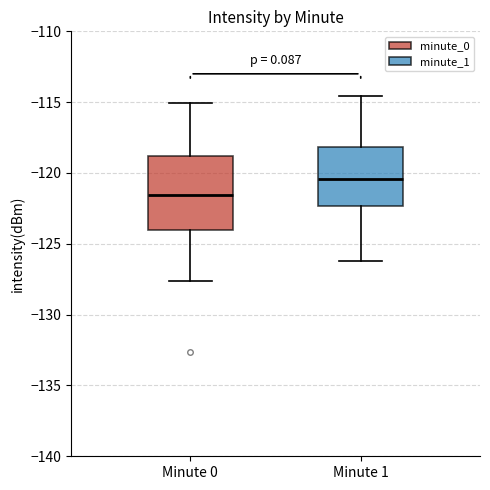

Reading left to right, transcribe this box plot: for each box, give where its median line is, the range the box spans, and where its two whiskers end, as read against the y-axis. The values are not printed on the chart, so give them approximately, as read against the axis.

Minute 0: median -121.5, box -124.0 to -119.0, whiskers -127.5 to -115.0
Minute 1: median -120.5, box -122.5 to -118.0, whiskers -126.0 to -114.5